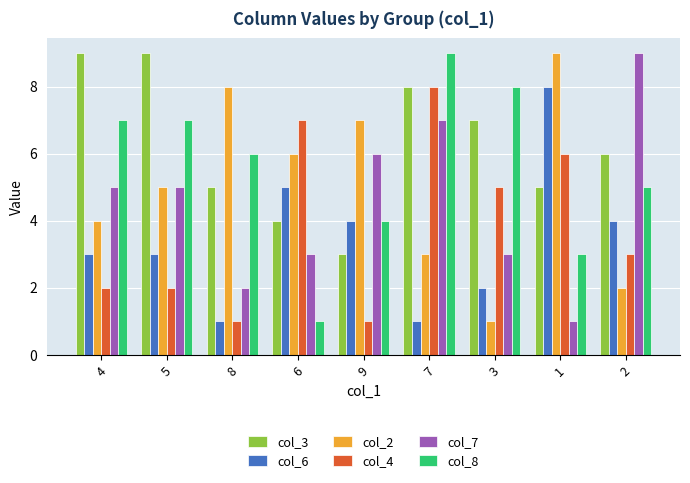

What is the difference between the highest and lowest values at 3?

7